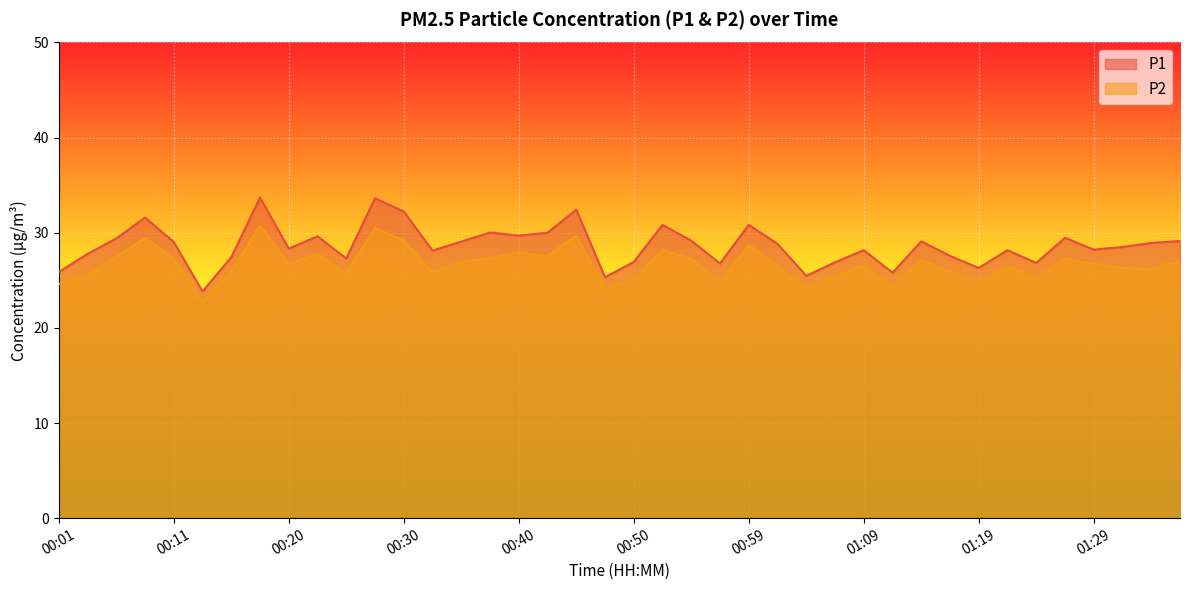

Which category has the highest value in the P1 series?

00:18